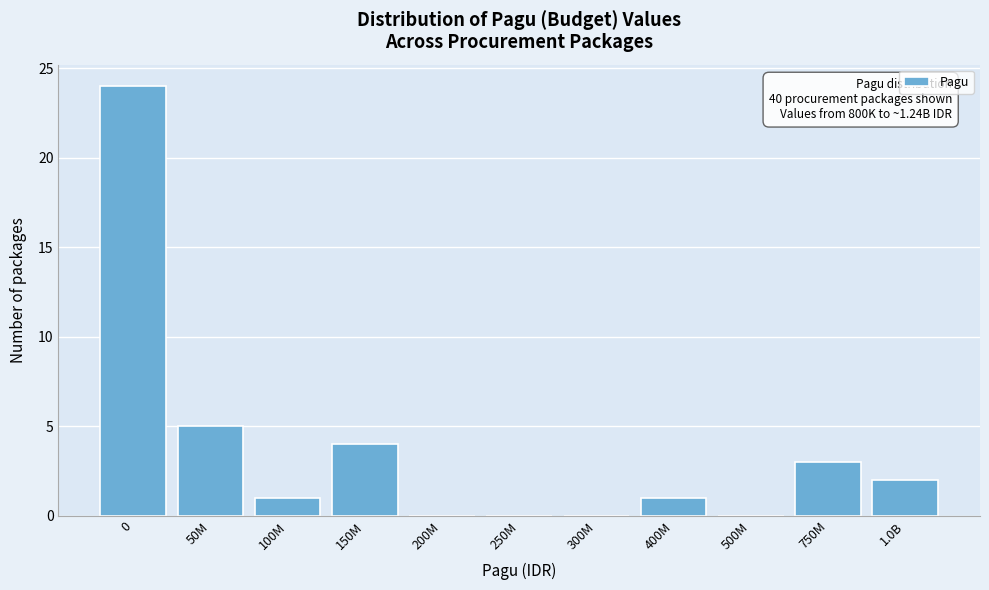

Reading right to left, what are all the values shown in this chart?

1.0B=2	750M=3	500M=0	400M=1	300M=0	250M=0	200M=0	150M=4	100M=1	50M=5	0=24